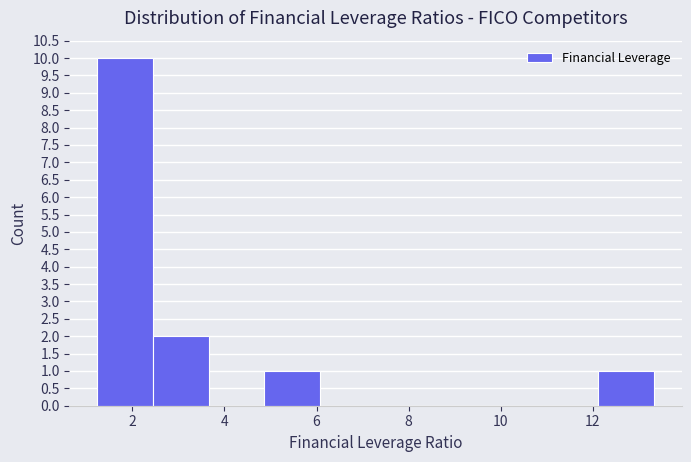

Reading left to right, list every bar in this chart as the range it spans on the x-axis followed by its height. Neither the bar edges nor the heights are printed on the chart, so give them approximately, as read against the axes.

1.2 to 2.4: 10
2.4 to 3.6: 2
3.6 to 4.8: 0
4.8 to 6.0: 1
6.0 to 7.2: 0
7.2 to 8.4: 0
8.4 to 9.8: 0
9.8 to 11.0: 0
11.0 to 12.2: 0
12.2 to 13.4: 1